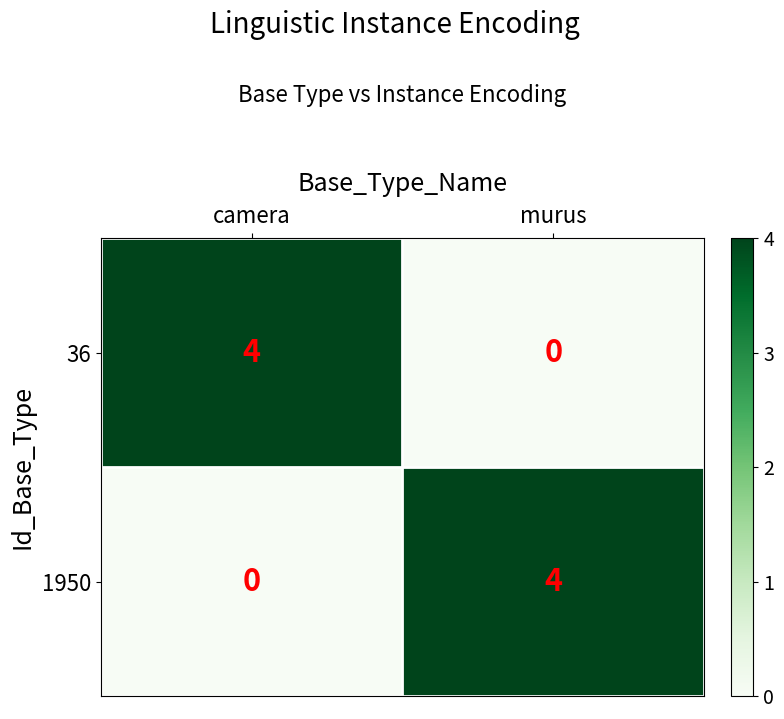

What is the highest value of the 1950 series?

4